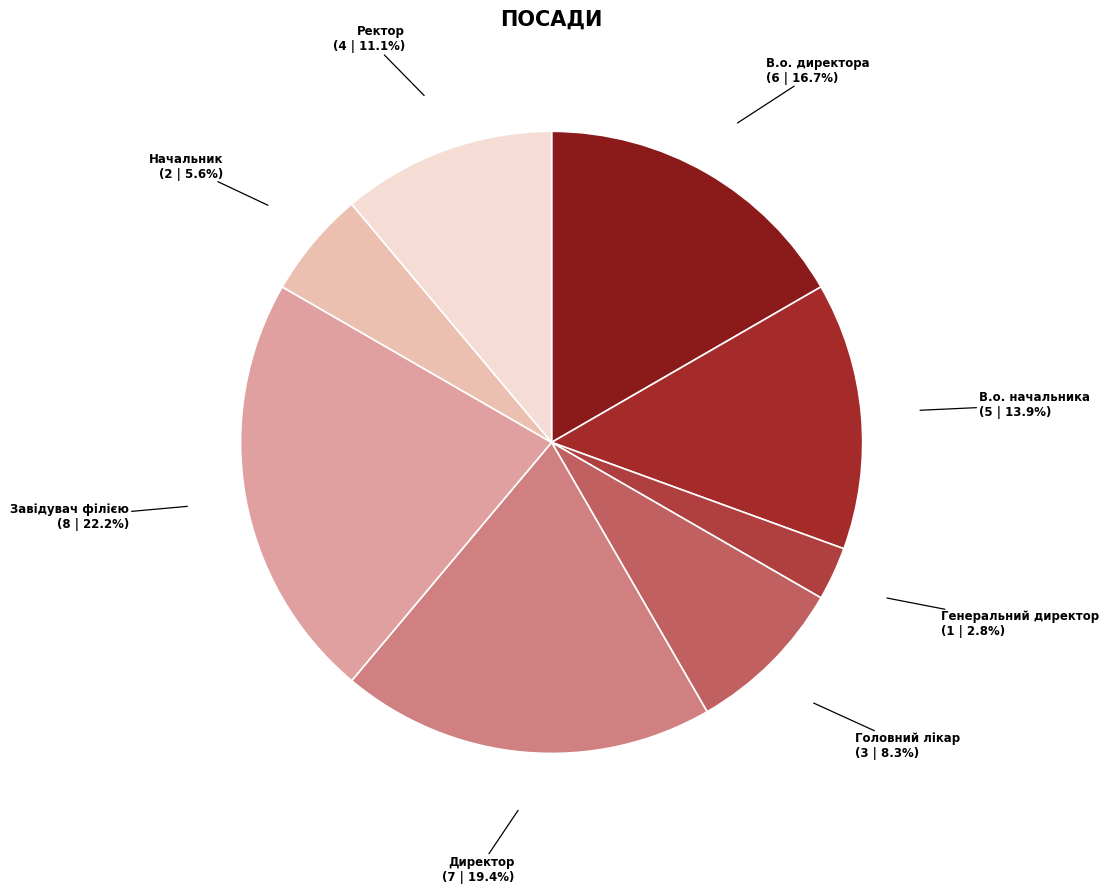

Count the number of slices in the pie.

8